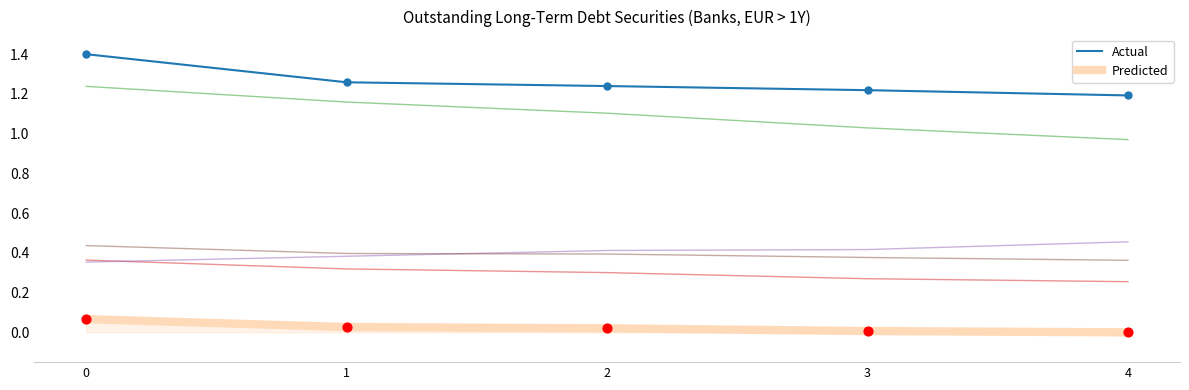

What is the total value across all series at 4?

3.2